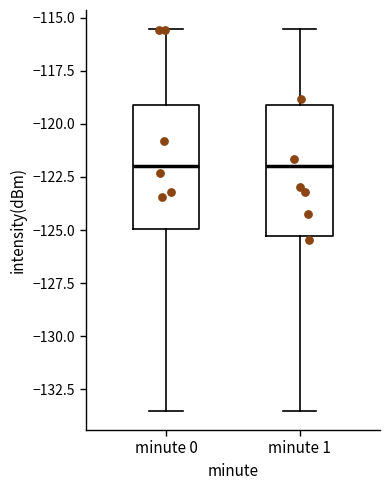

Reading left to right, read every box against the y-axis: the position of its median line, the range the box covers, and the ends of its whiskers. The values are not printed on the chart, so give them approximately, as read against the axis.

minute 0: median -122.0, box -125.0 to -119.0, whiskers -133.5 to -115.5
minute 1: median -122.0, box -125.5 to -119.0, whiskers -133.5 to -115.5